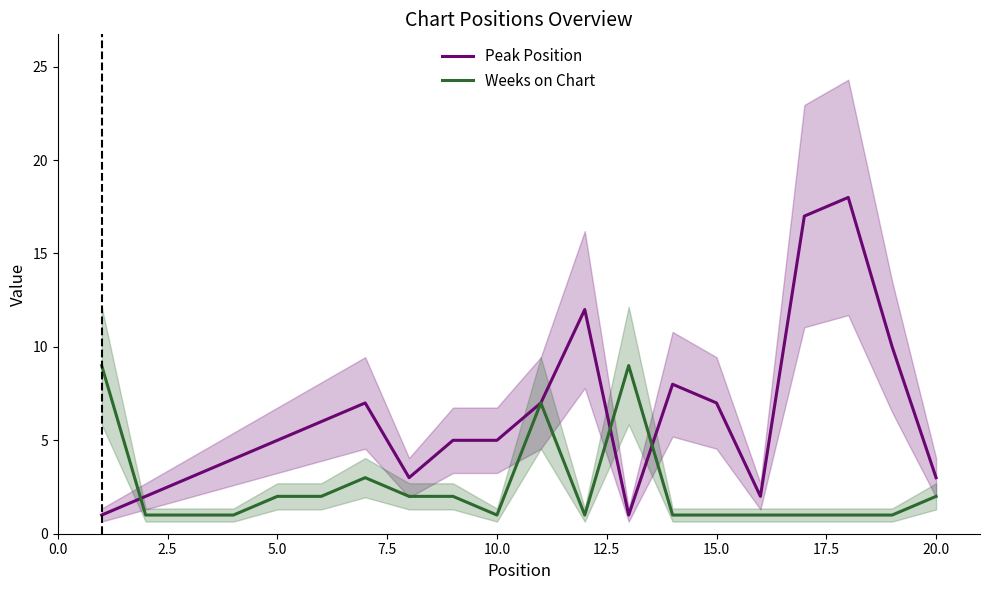

How many times do Peak Position and Weeks on Chart cross each other?

3